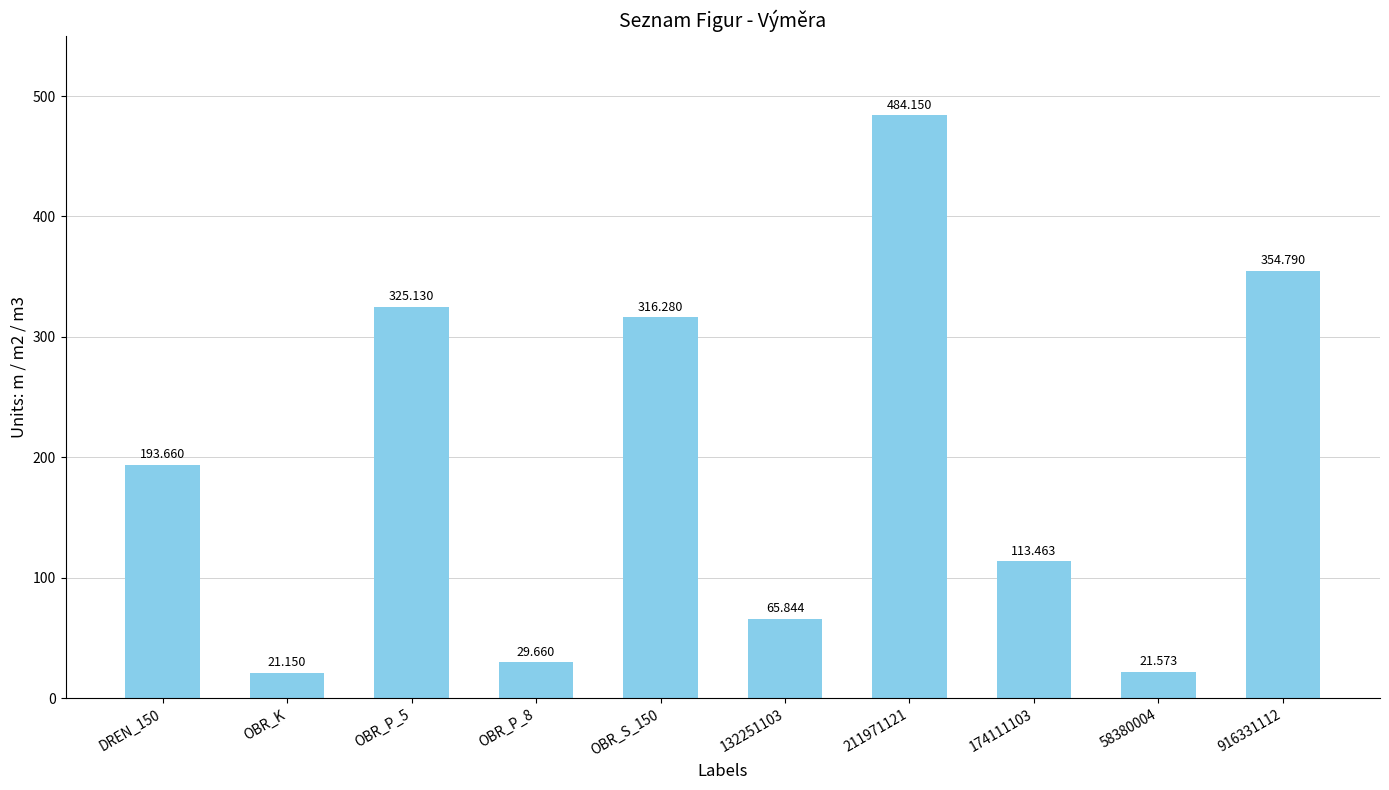

What is the change in value from OBR_P_5 to 174111103?

-211.7